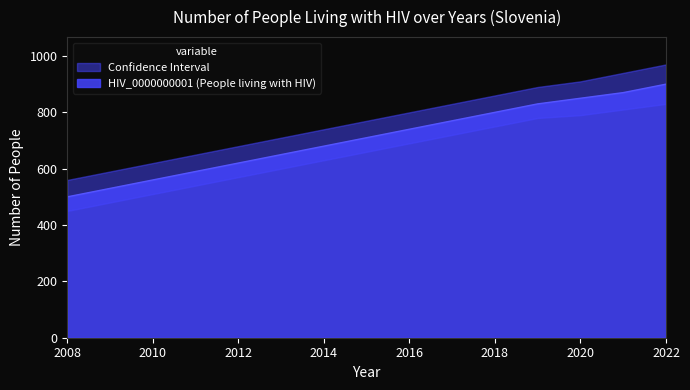

Is it true that HIV_0000000001 (People living with HIV) equals 500 at 2008?

True